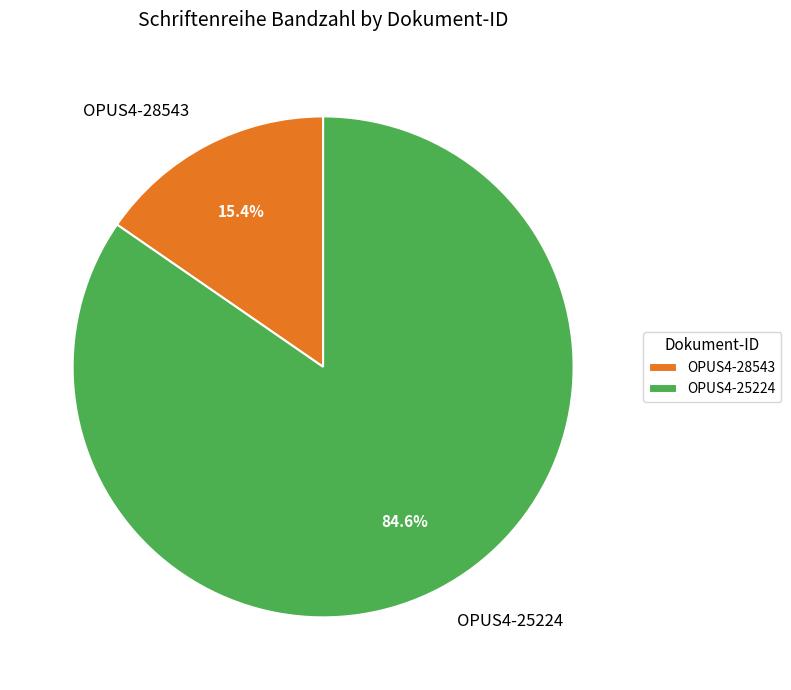

What is the total percentage of OPUS4-25224 and OPUS4-28543?

100.0%